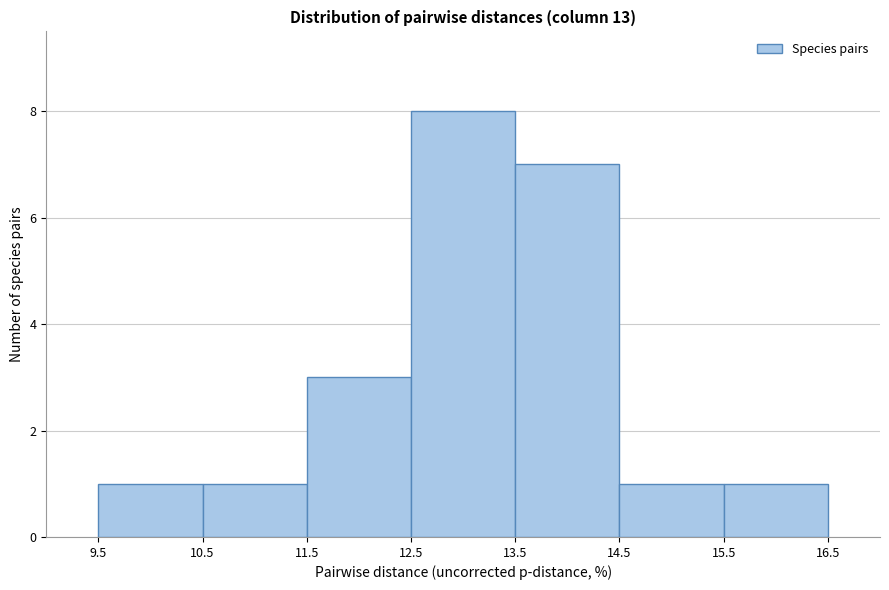

Reading left to right, transcribe this chart: for each bar, give the range it covers on the x-axis and its height. The values are not printed on the chart, so give them approximately, as read against the axis.

9.5 to 10.5: 1
10.5 to 11.5: 1
11.5 to 12.5: 3
12.5 to 13.5: 8
13.5 to 14.5: 7
14.5 to 15.5: 1
15.5 to 16.5: 1